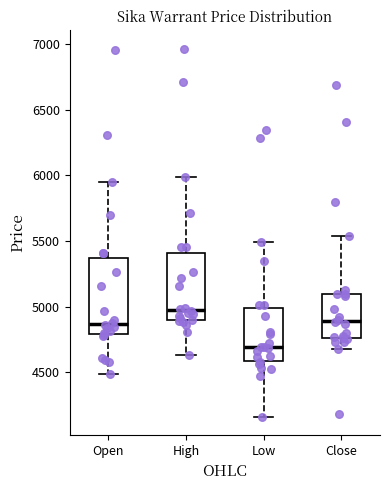

Reading left to right, read every box against the y-axis: the position of its median line, the range the box covers, and the ends of its whiskers. The values are not printed on the chart, so give them approximately, as read against the axis.

Open: median 4850, box 4800 to 5350, whiskers 4500 to 5950
High: median 5000, box 4900 to 5400, whiskers 4650 to 6000
Low: median 4700, box 4600 to 5000, whiskers 4150 to 5500
Close: median 4900, box 4750 to 5100, whiskers 4700 to 5550